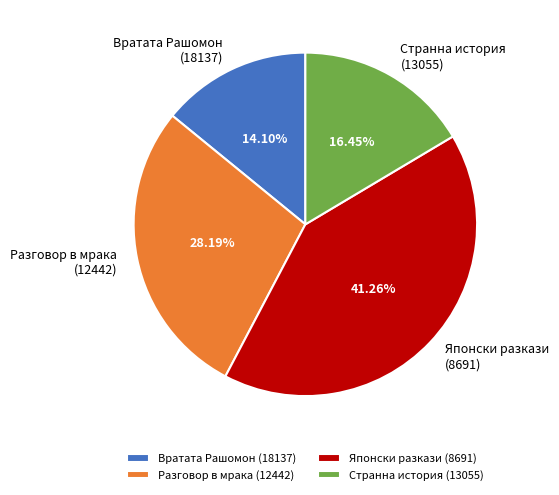

Count the number of slices in the pie.

4